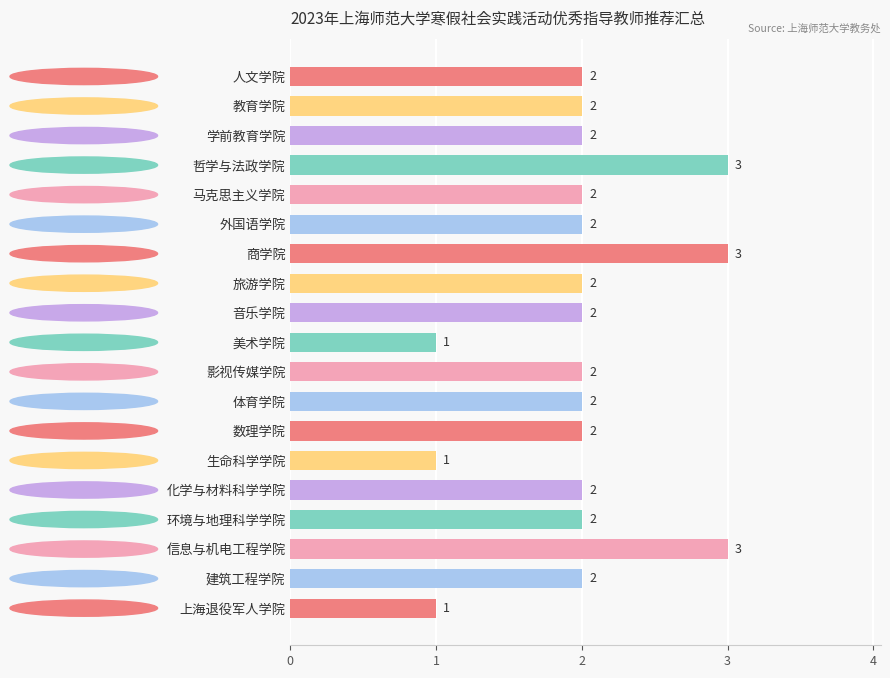

What is the label of the 3rd bar from the top?

学前教育学院